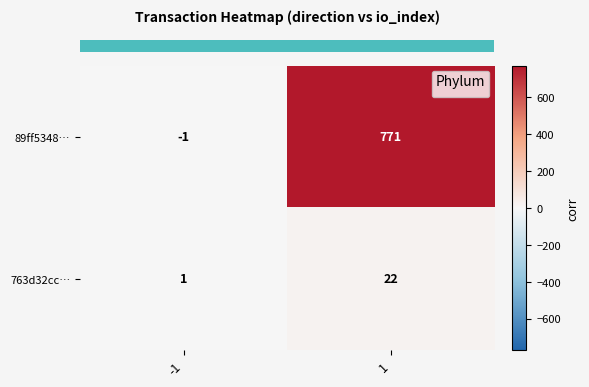

Rank the categories by 763d32cc… value from highest to lowest.

1, -1